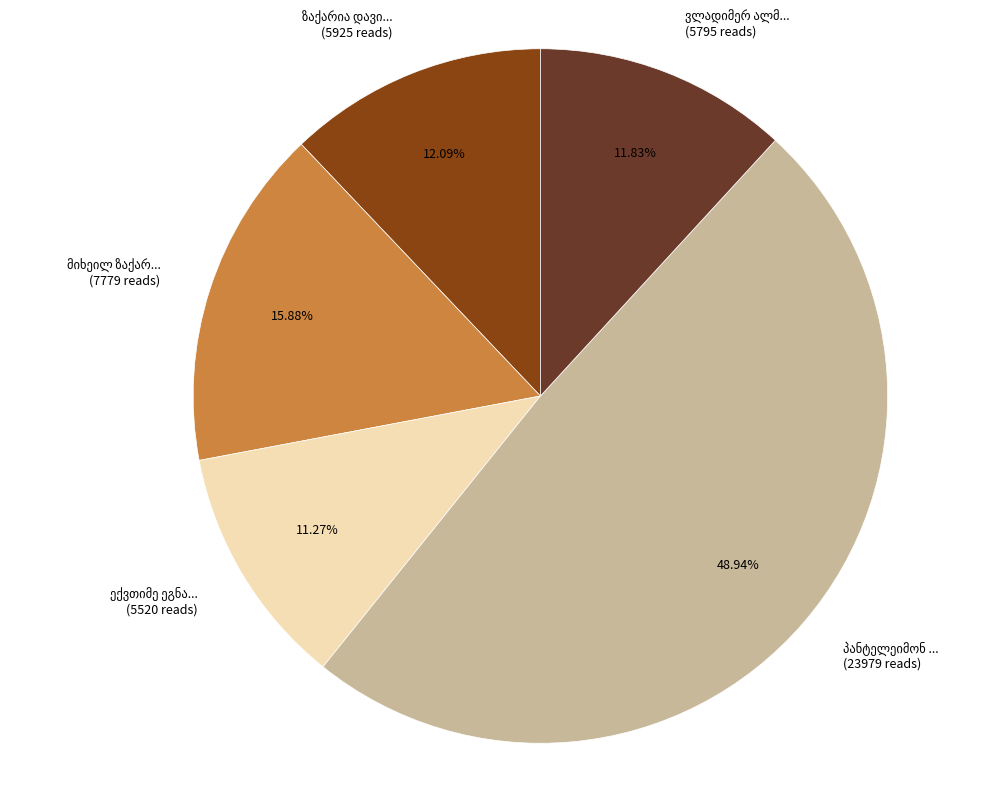

To the nearest percent, what is the difference between the largest and smallest slice percentages?

38%